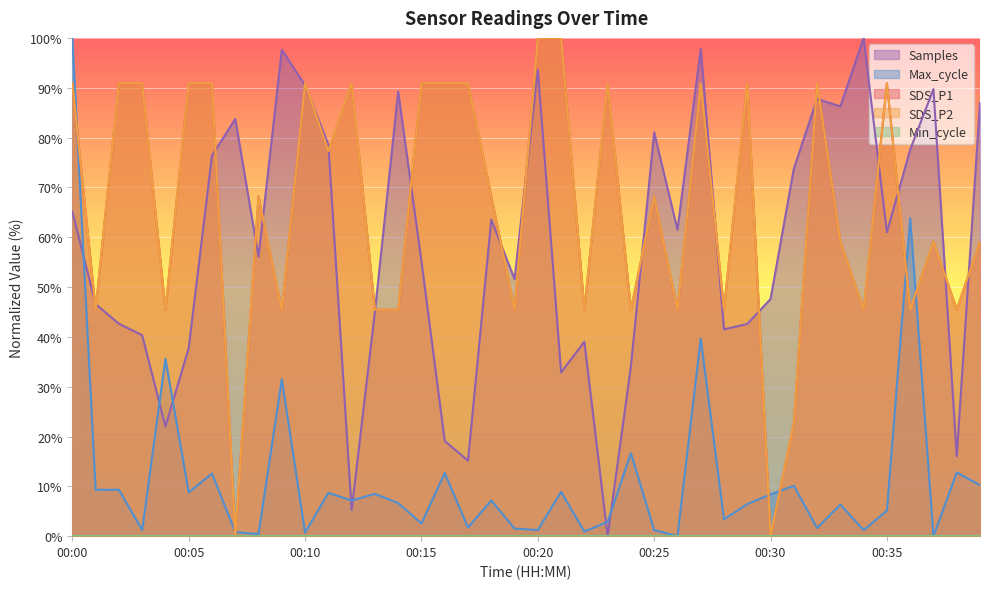

Where is the first local maximum for Samples?

00:07